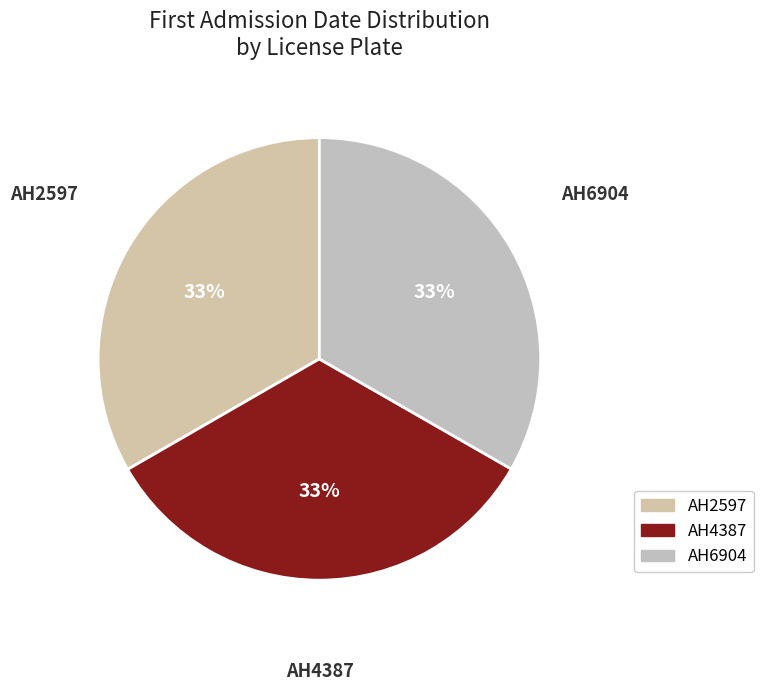

Count the number of slices in the pie.

3